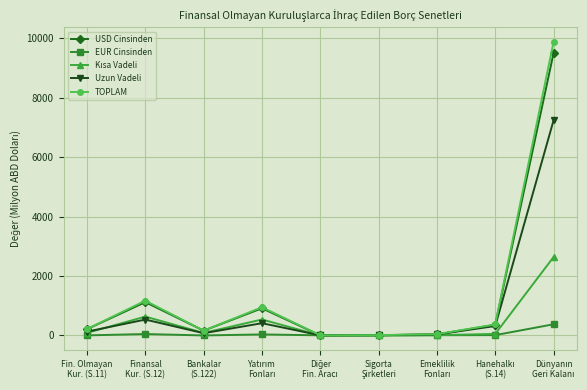

What is the value of the Uzun Vadeli point at the 9th from the left?

7232.3